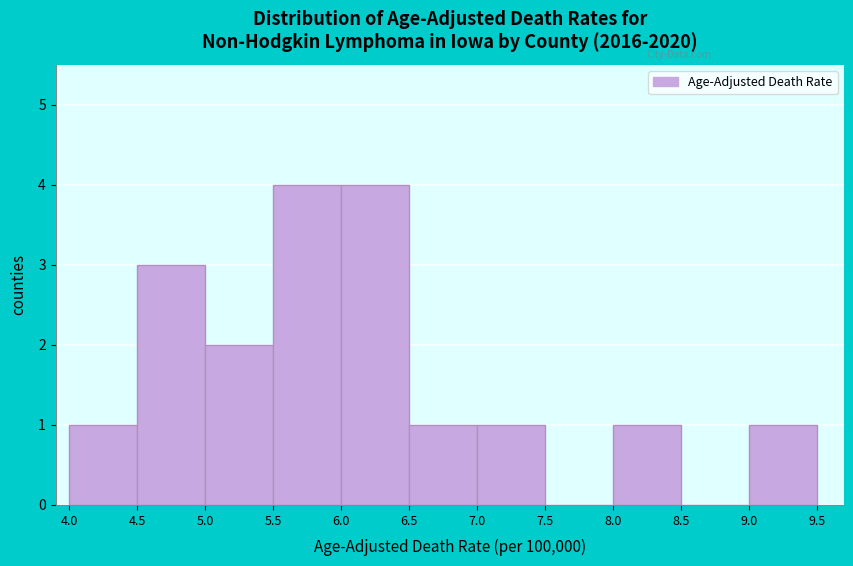

Reading left to right, transcribe this chart: for each bar, give the range it covers on the x-axis and its height. The values are not printed on the chart, so give them approximately, as read against the axis.

4.0 to 4.5: 1
4.5 to 5.0: 3
5.0 to 5.5: 2
5.5 to 6.0: 4
6.0 to 6.5: 4
6.5 to 7.0: 1
7.0 to 7.5: 1
7.5 to 8.0: 0
8.0 to 8.5: 1
8.5 to 9.0: 0
9.0 to 9.5: 1